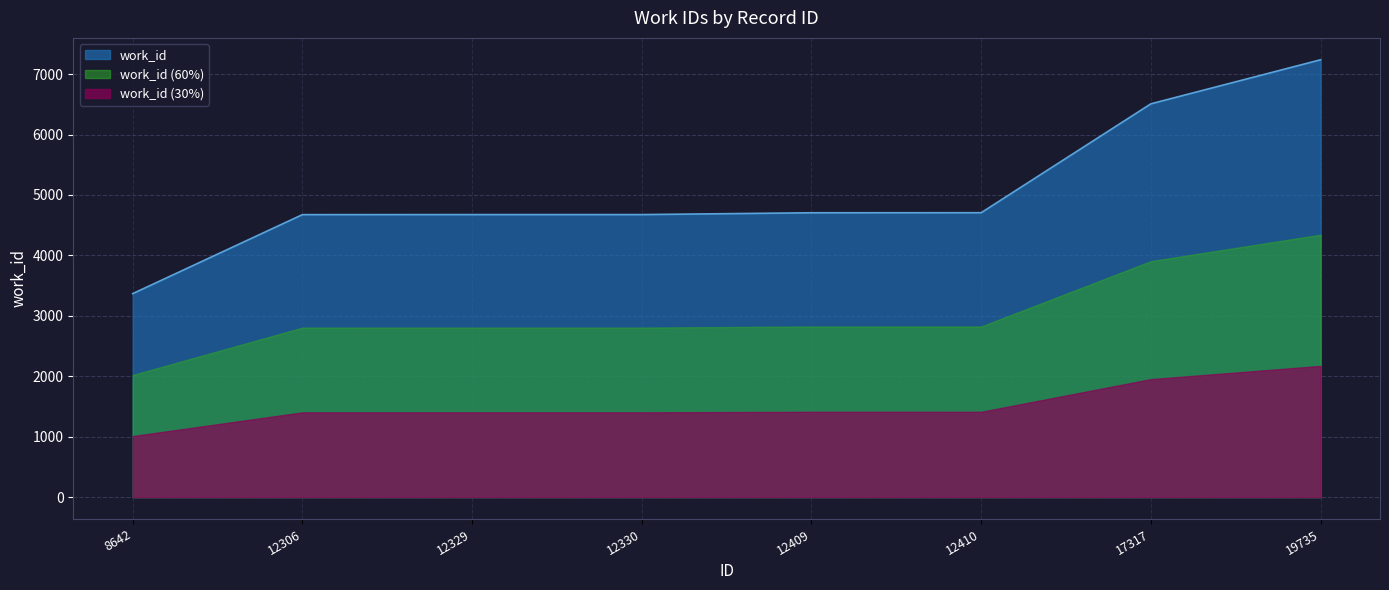

Between 19735 and 12306, which is larger?

19735